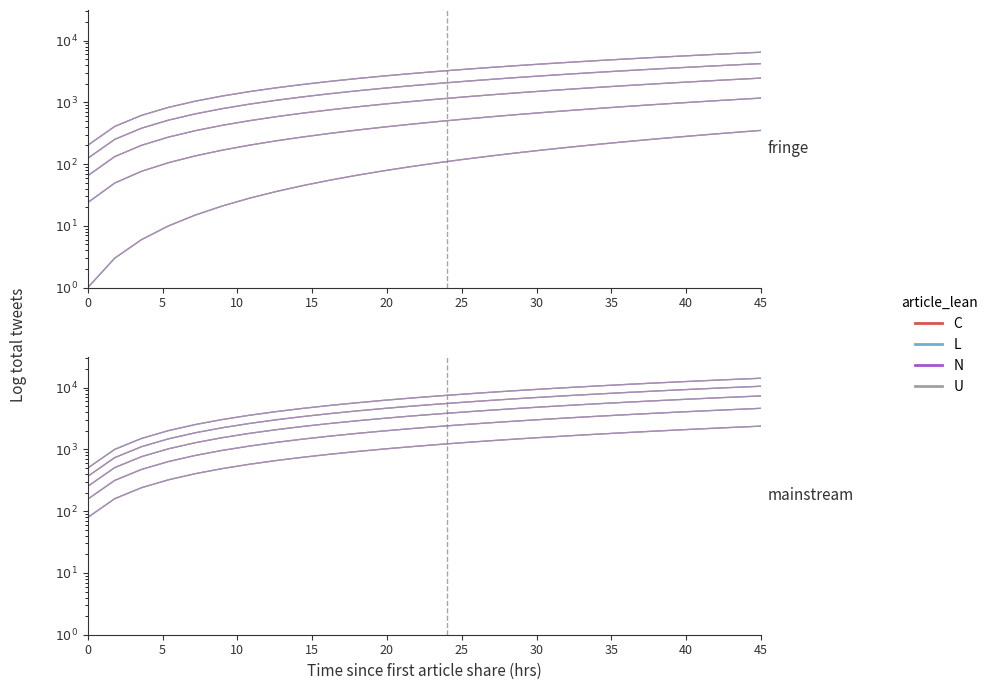

What are all the series names shown in the legend?

C, L, N, U